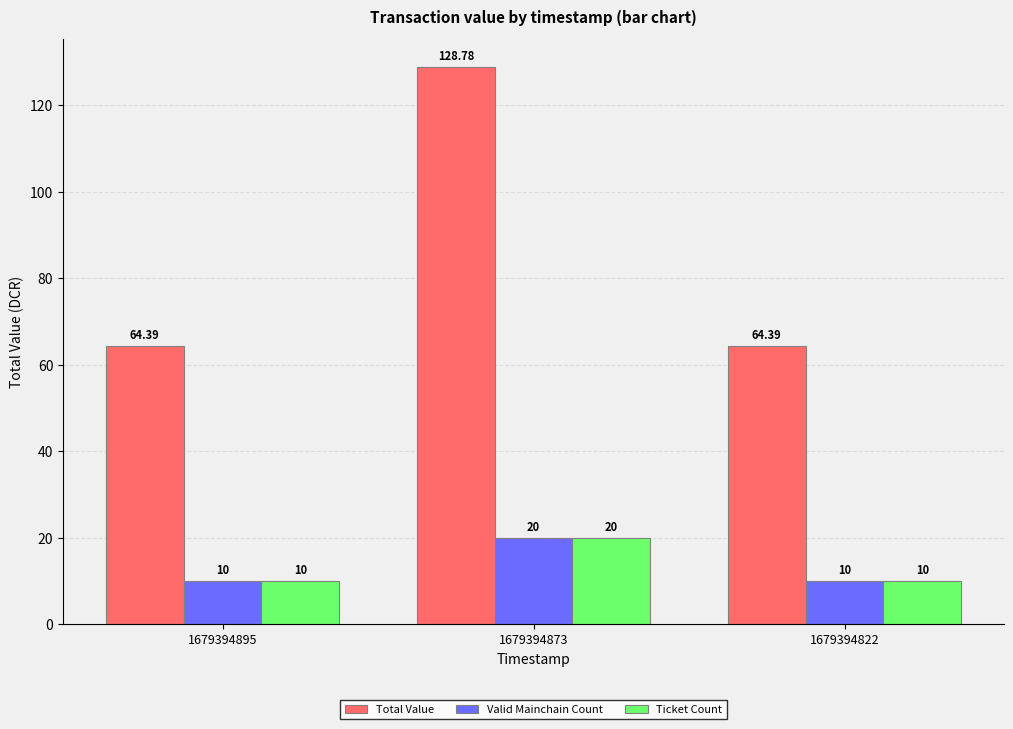

How many data points in Valid Mainchain Count are above 10?

1